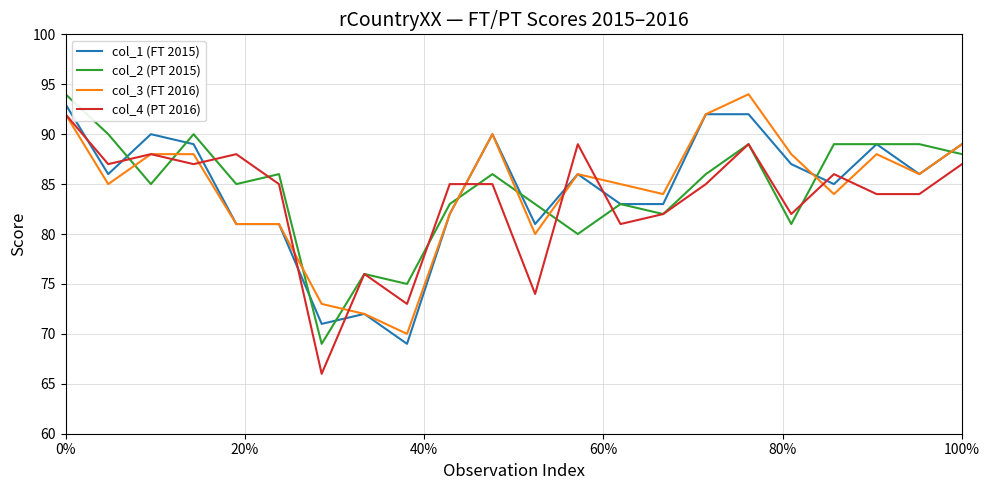

Which series ends up on top after the final intersection of col_3 (FT 2016) and col_2 (PT 2015)?

col_3 (FT 2016)